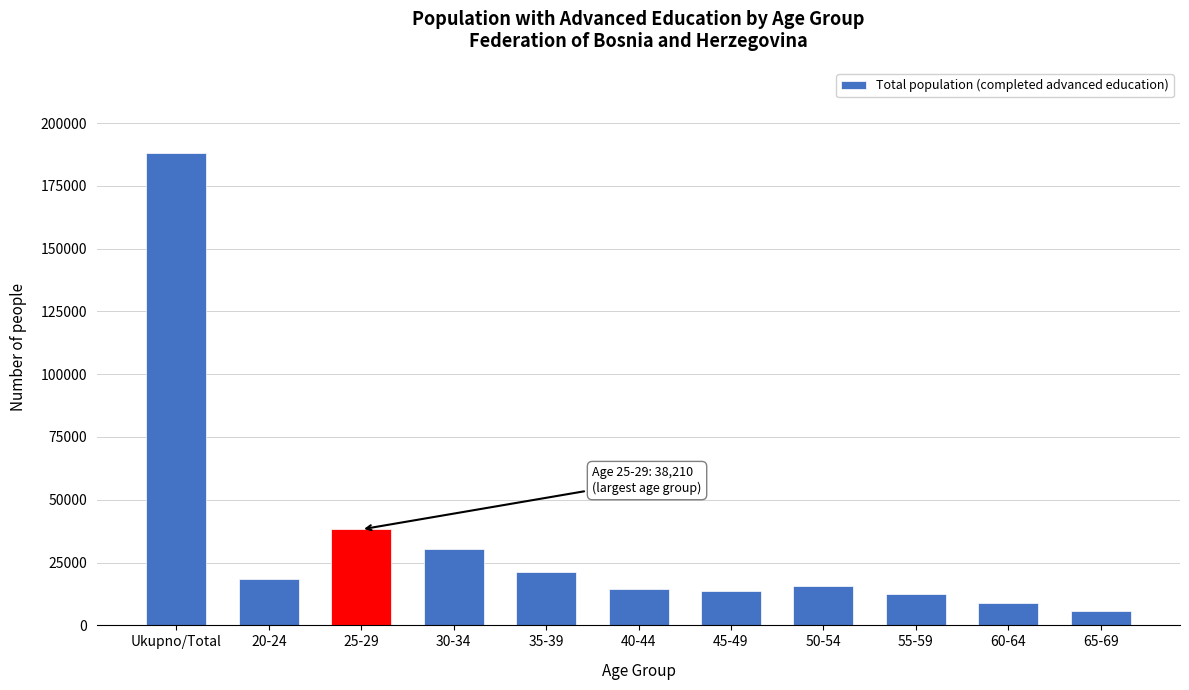

What value does the data have at 35-39, to the nearest 10?

21170